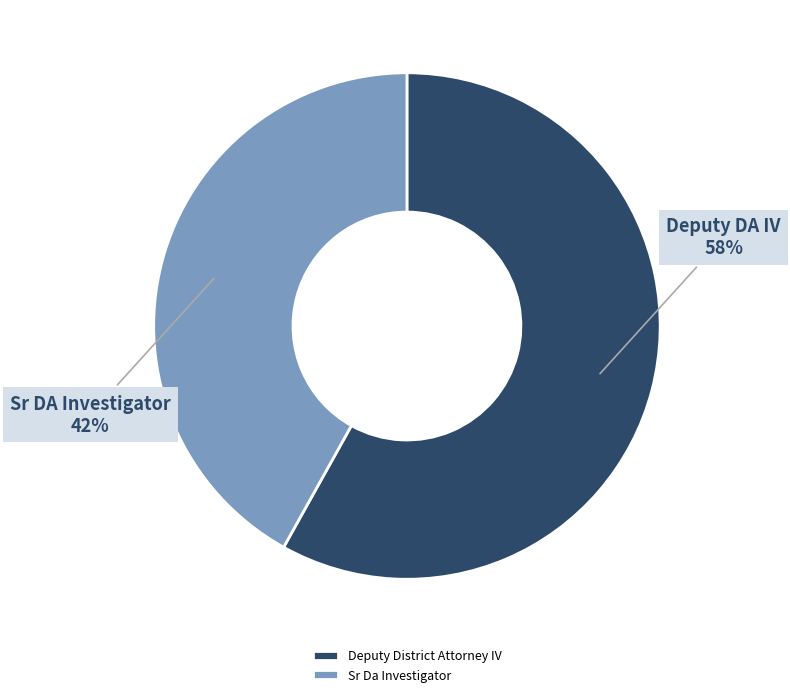

The Deputy District Attorney IV slice represents 58% of the pie. True or false?

True